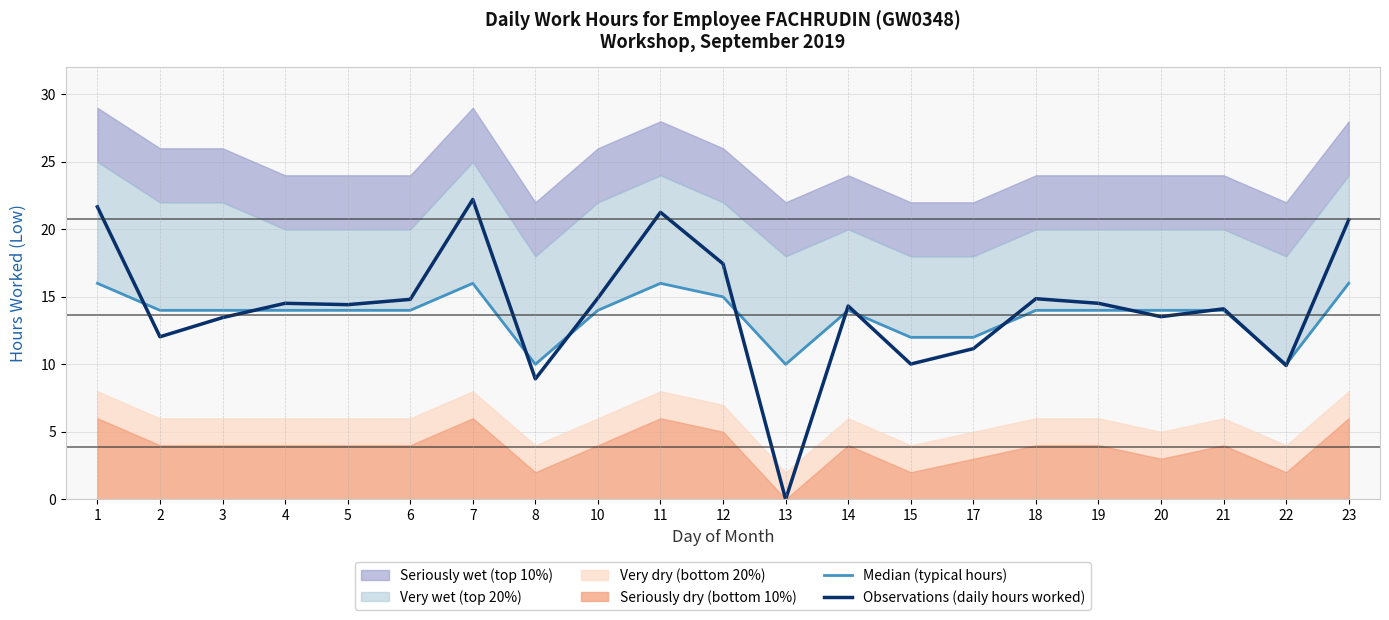

Rank the categories by Observations (daily hours worked) value from highest to lowest.

7, 1, 11, 23, 12, 10, 18, 6, 4, 19, 5, 14, 21, 20, 3, 2, 17, 15, 22, 8, 13